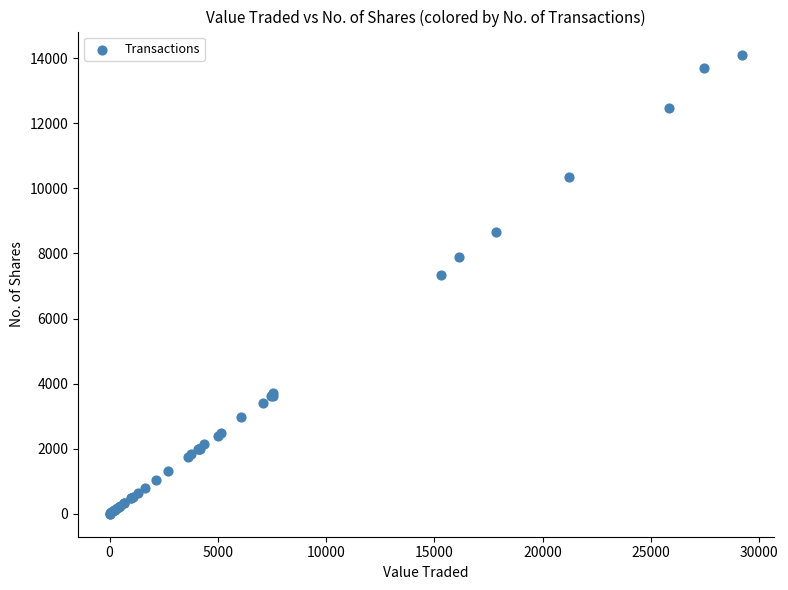

What Y value in the scatter plot is closest to 7058?

7331